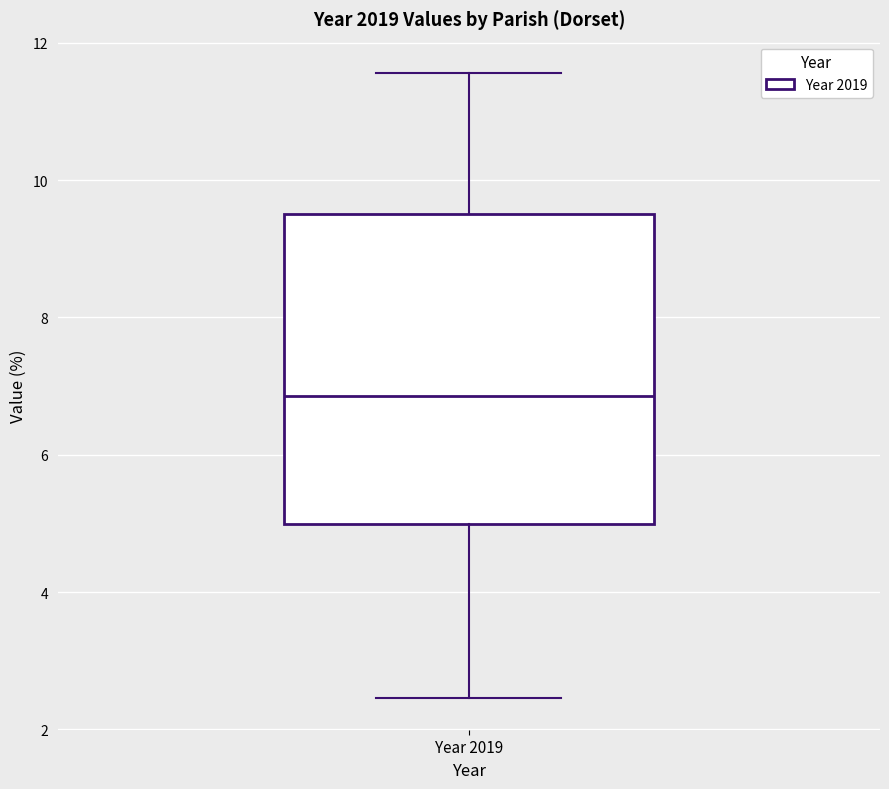

Where does the lower whisker of the box for Year 2019 end on the y-axis? The values are not printed on the chart, so give them approximately, as read against the axis.

2.4